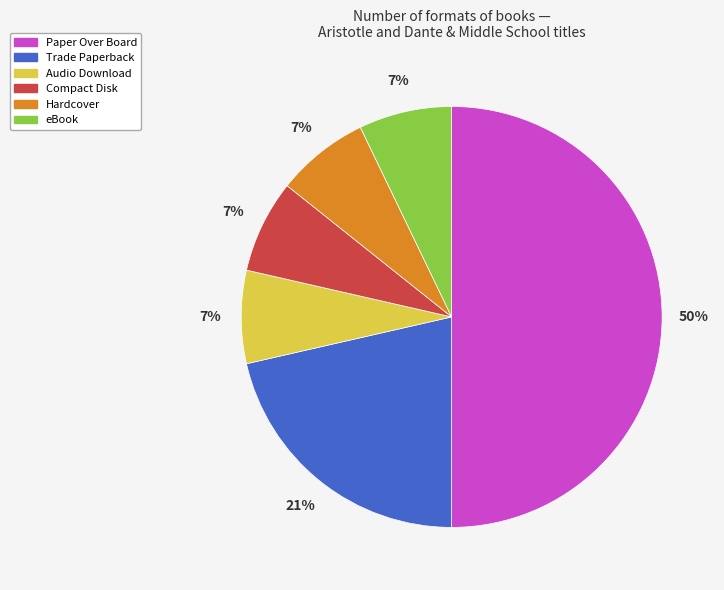

To the nearest percent, what percentage of the pie is eBook?

7%